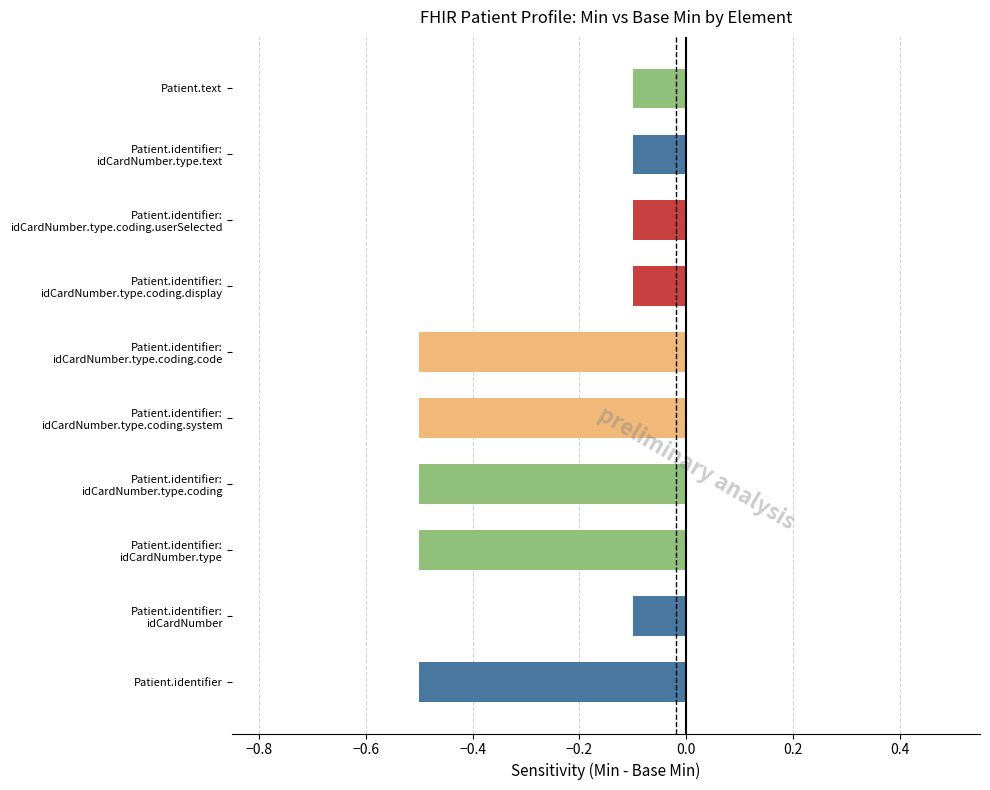

Count the number of categories in the chart.

10